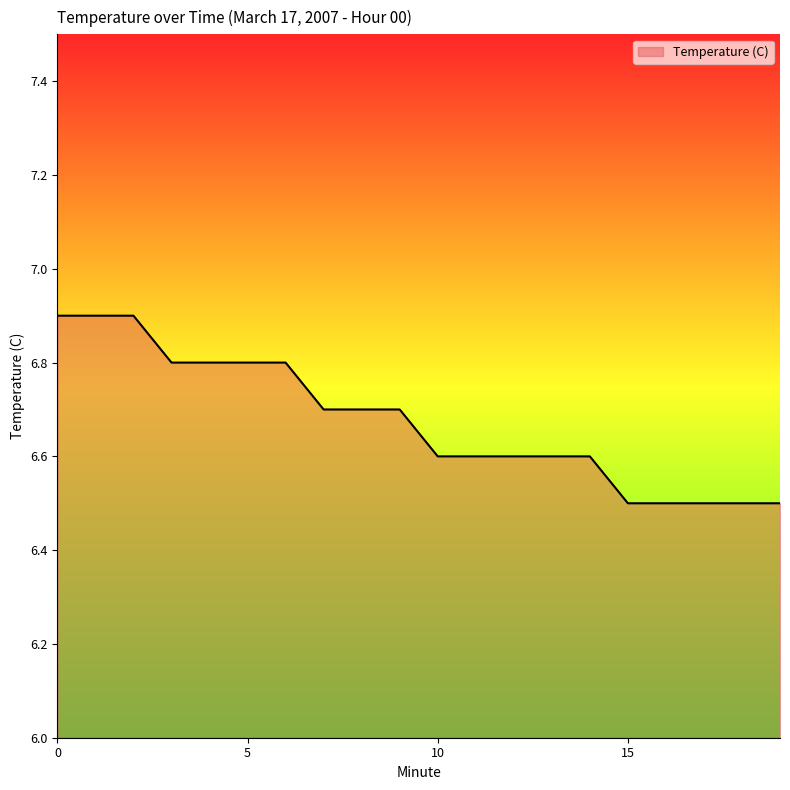

What is the difference between the maximum and minimum values?

0.4